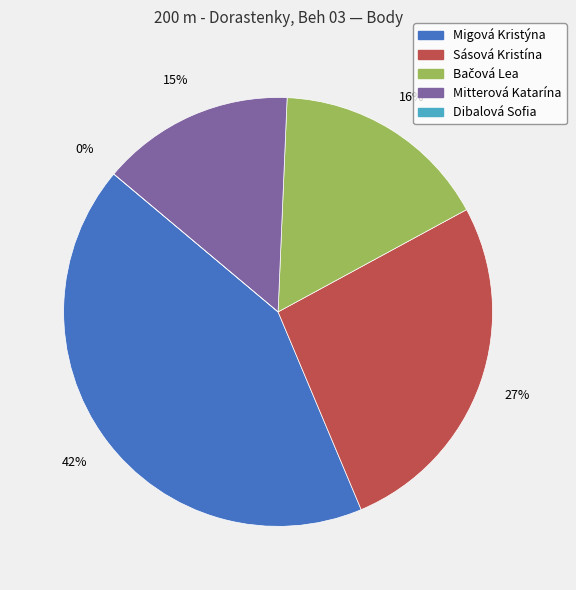

The Sásová Kristína slice represents 14% of the pie. True or false?

False